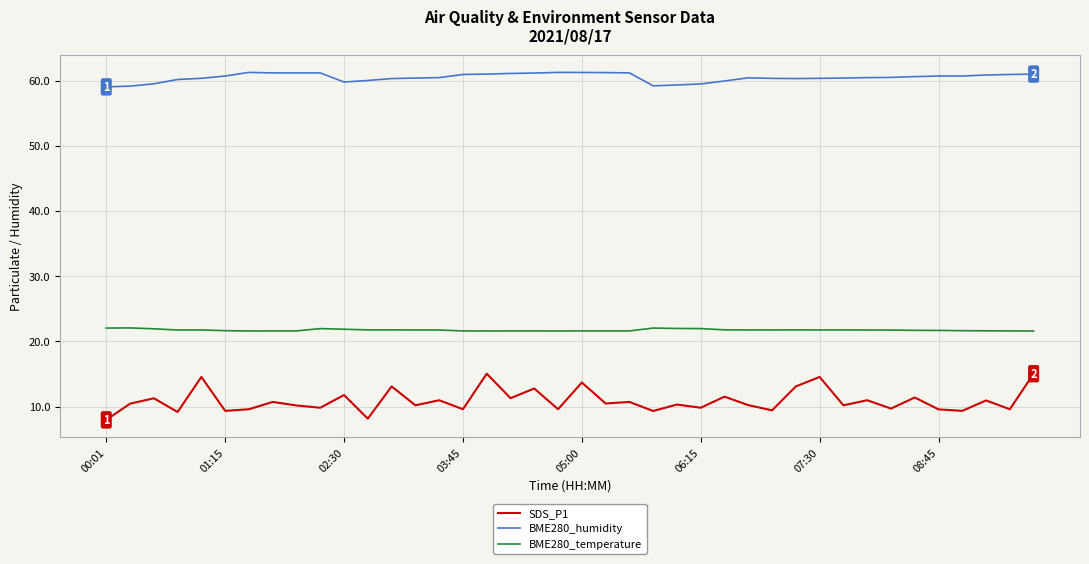

Which series has the widest spread of values?

SDS_P1